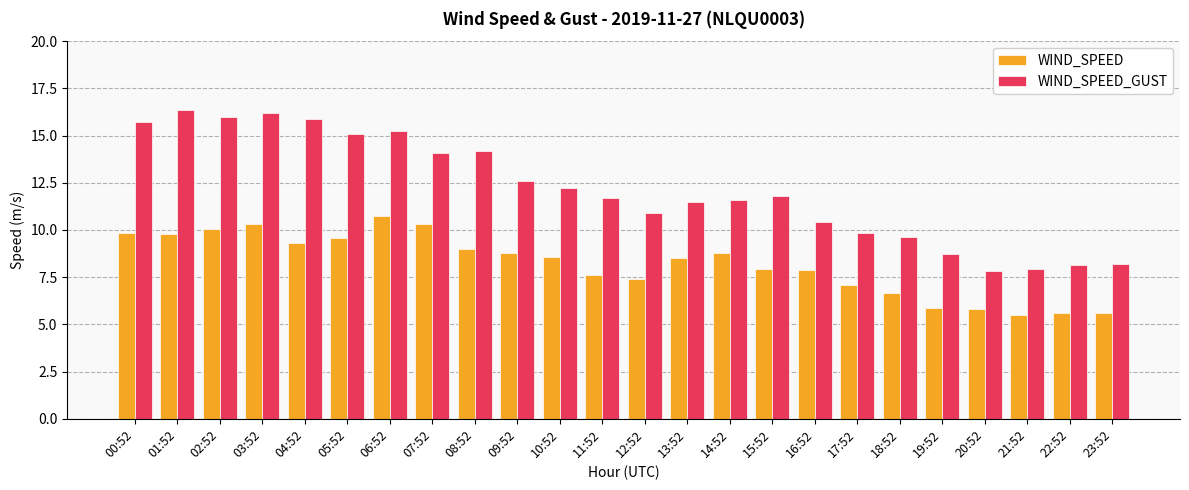

The value of WIND_SPEED at 05:52 is 9.6. True or false?

True